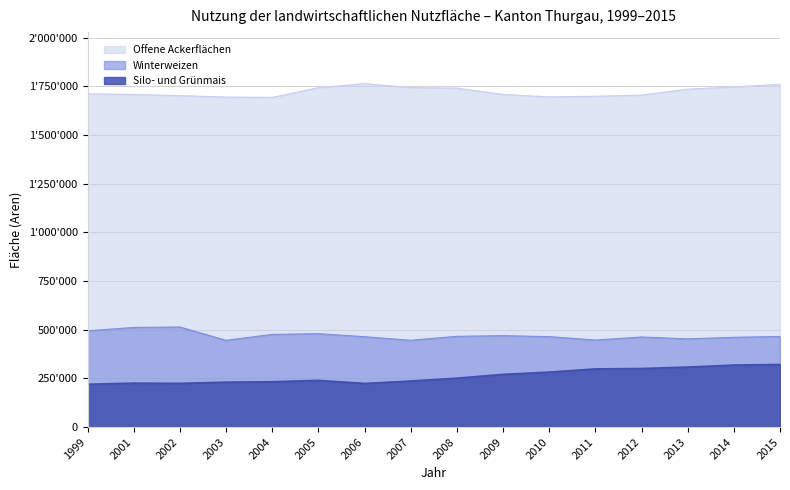

Reading left to right, list all the values displayed in this chart.

Offene Ackerflächen: 1712088	1708747	1702848	1695431	1693766	1743622	1764508	1744019	1741472	1709152	1696186	1699730	1705652	1736167	1747396	1760968
Winterweizen: 494567	511830	514065	445697	476055	479953	464290	445906	466257	469604	464603	446994	462684	453105	461201	465377
Silo- und Grünmais: 219944	225734	224523	230654	232983	239844	224187	236630	251176	270670	282428	298797	300876	308148	318617	321645